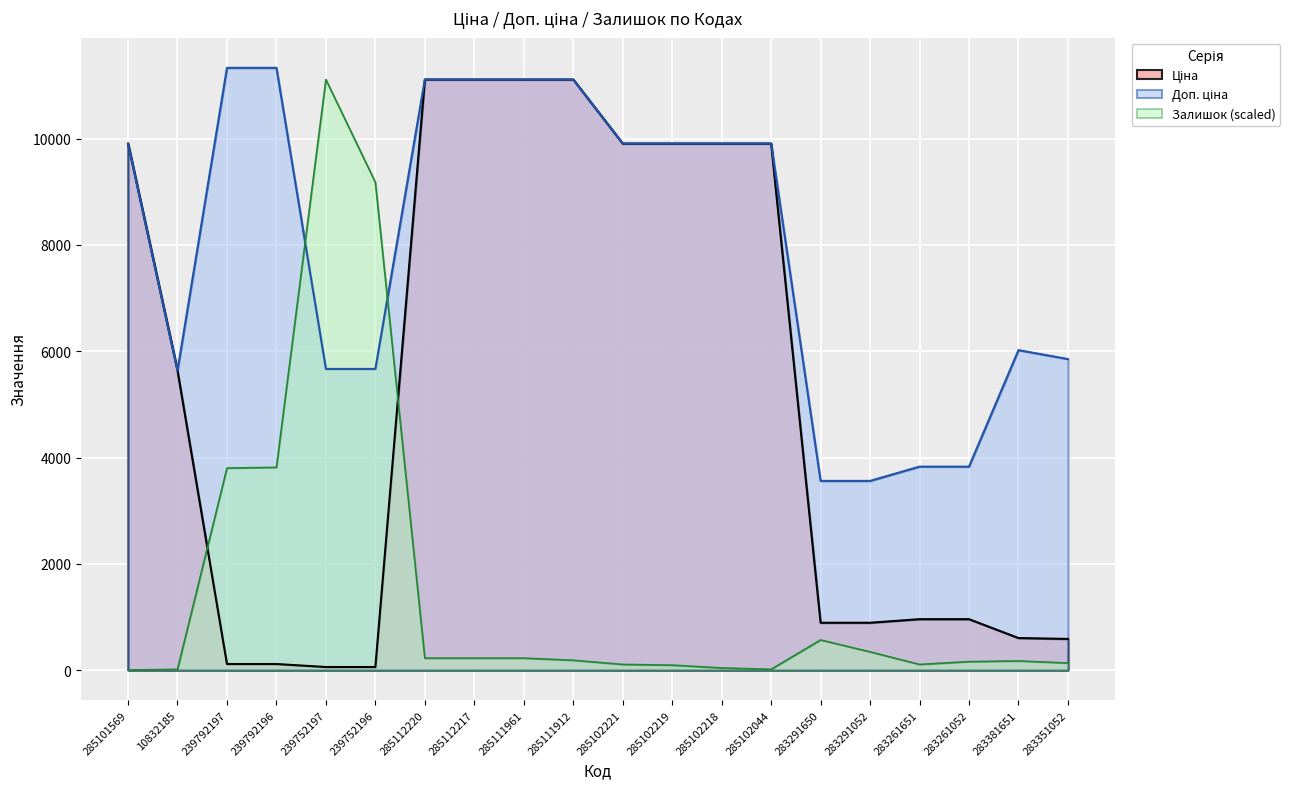

Where is Залишок nearest to the value 5556?

239792196